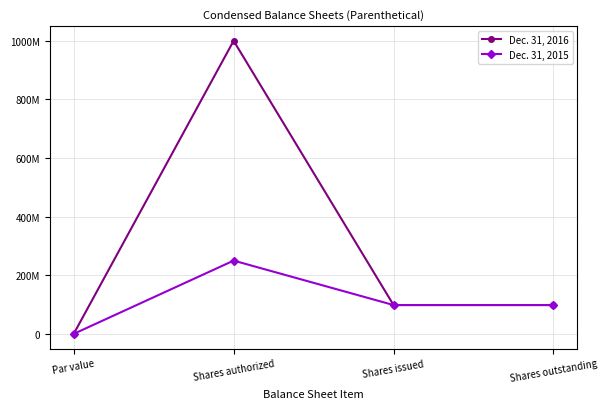

Rank the series by their average value, from highest to lowest.

Dec. 31, 2016, Dec. 31, 2015